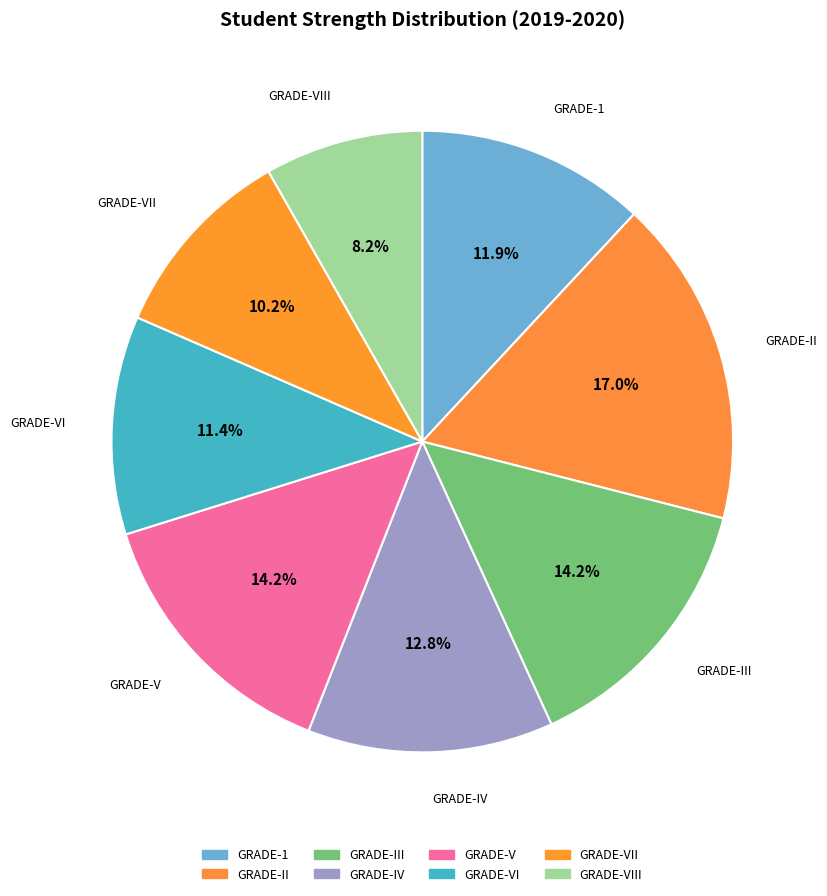

How many slices are in this pie chart?

8